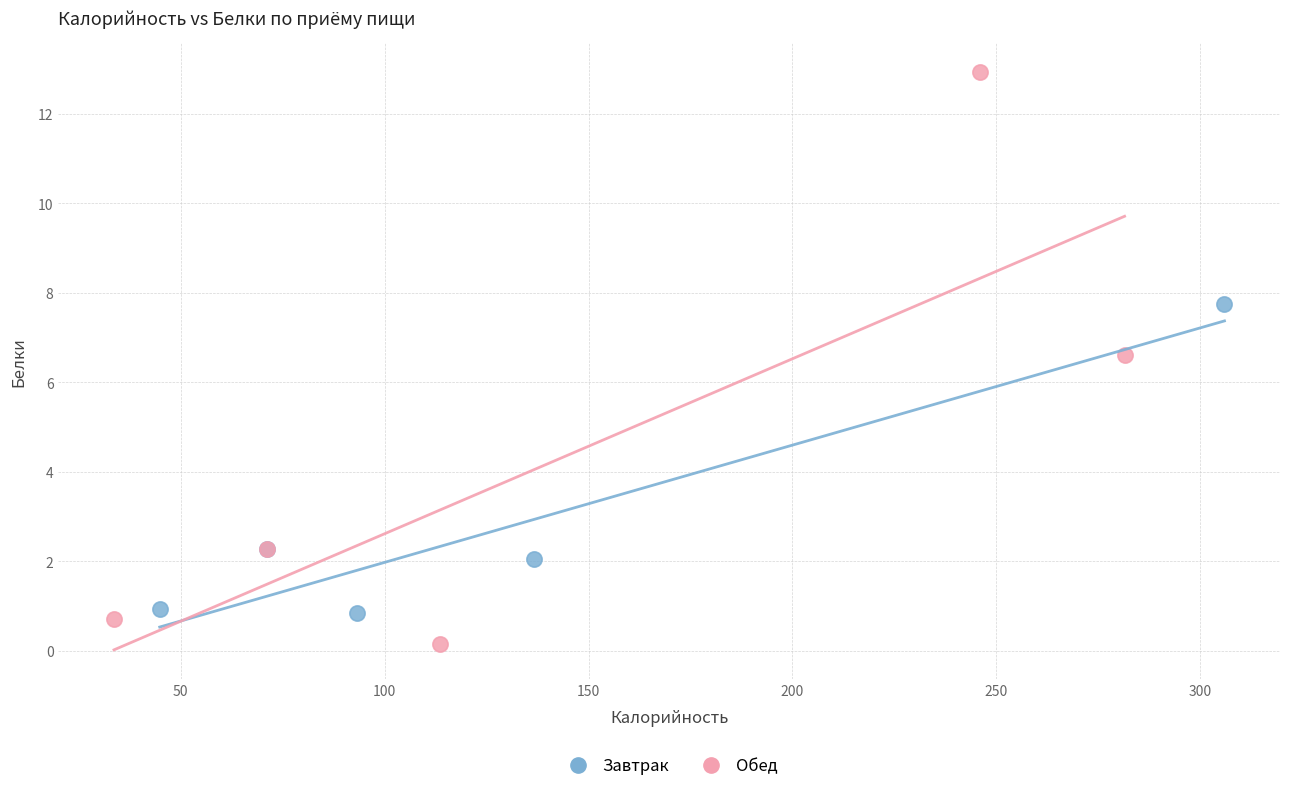

Which series reaches the maximum Y coordinate?

Обед